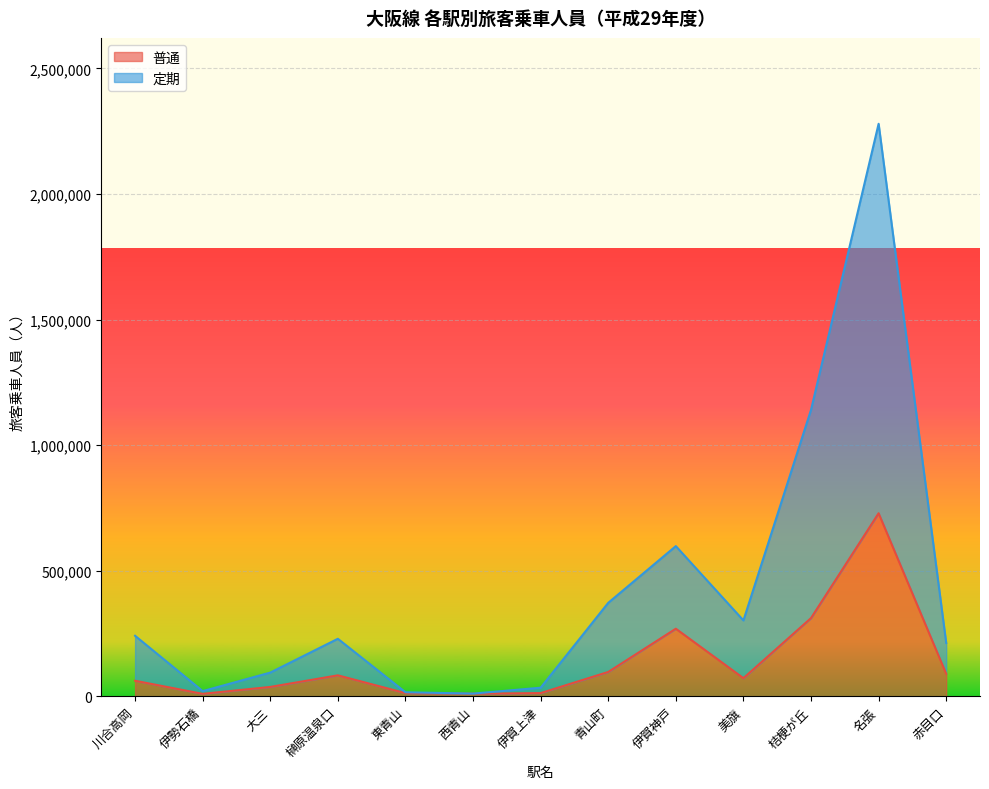

List the labels in order of 普通 value, smallest first.

伊勢石橋, 西青山, 東青山, 伊賀上津, 大三, 川合高岡, 美旗, 榊原温泉口, 赤目口, 青山町, 伊賀神戸, 桔梗が丘, 名張